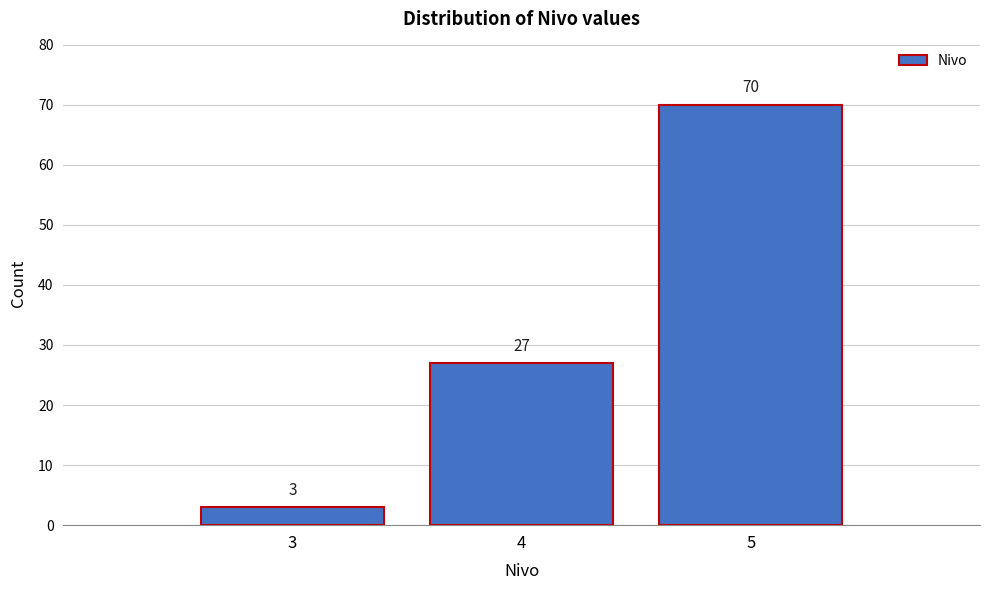

Reading left to right, what are all the values shown in this chart?

3	27	70